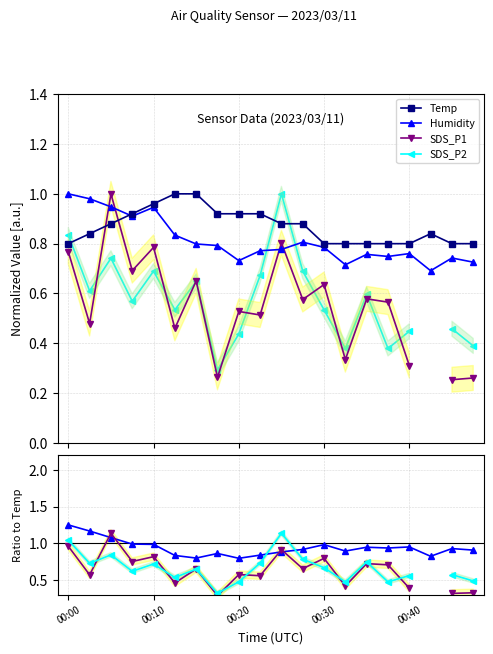

The SDS_P1 series shows 0.3 at 19. True or false?

True